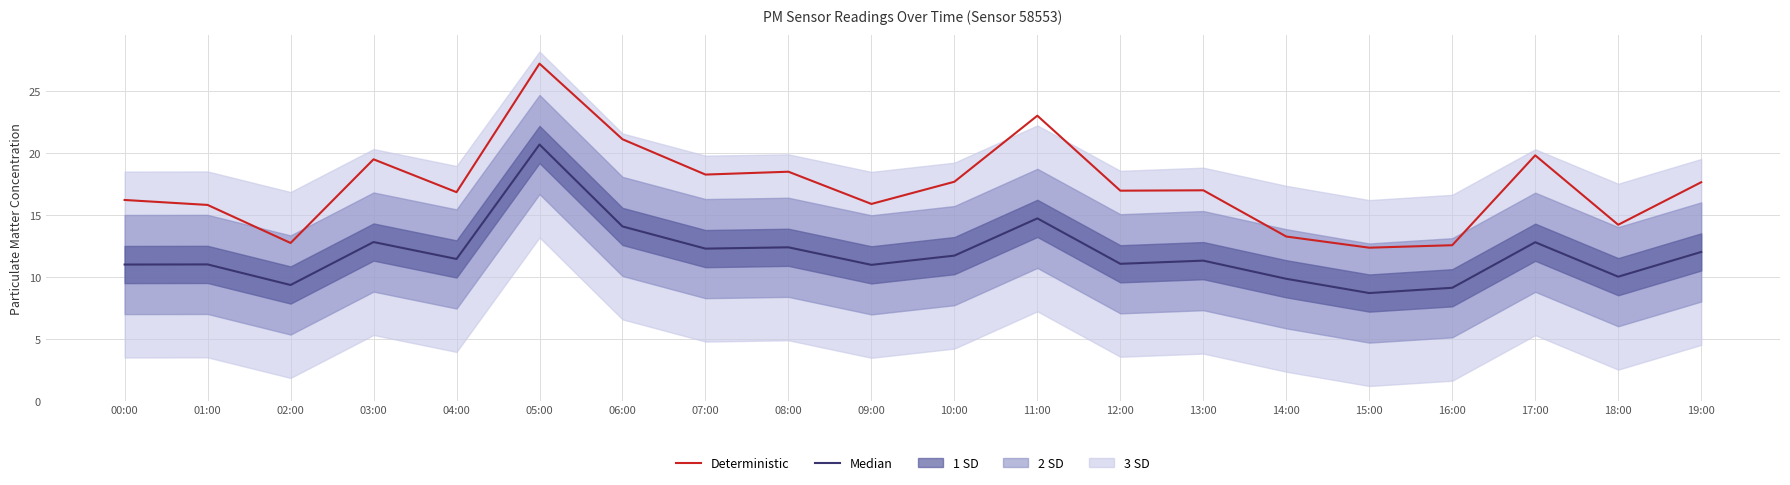

At which category does the chart reach its minimum across all series?

15:00